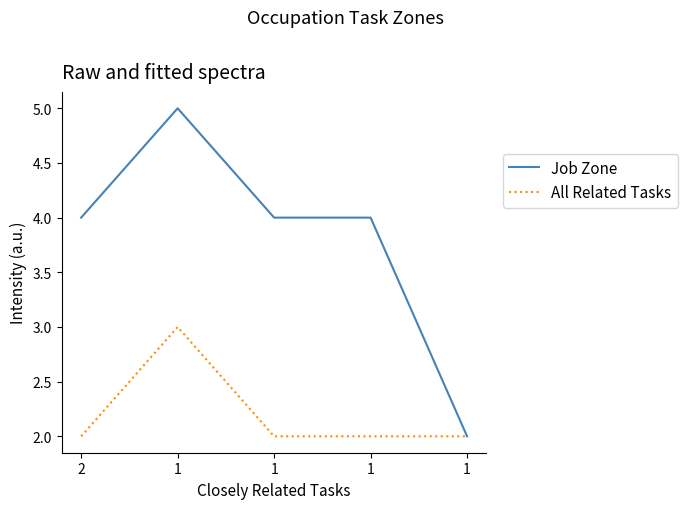

Is this an area chart (filled region under the line)?

No